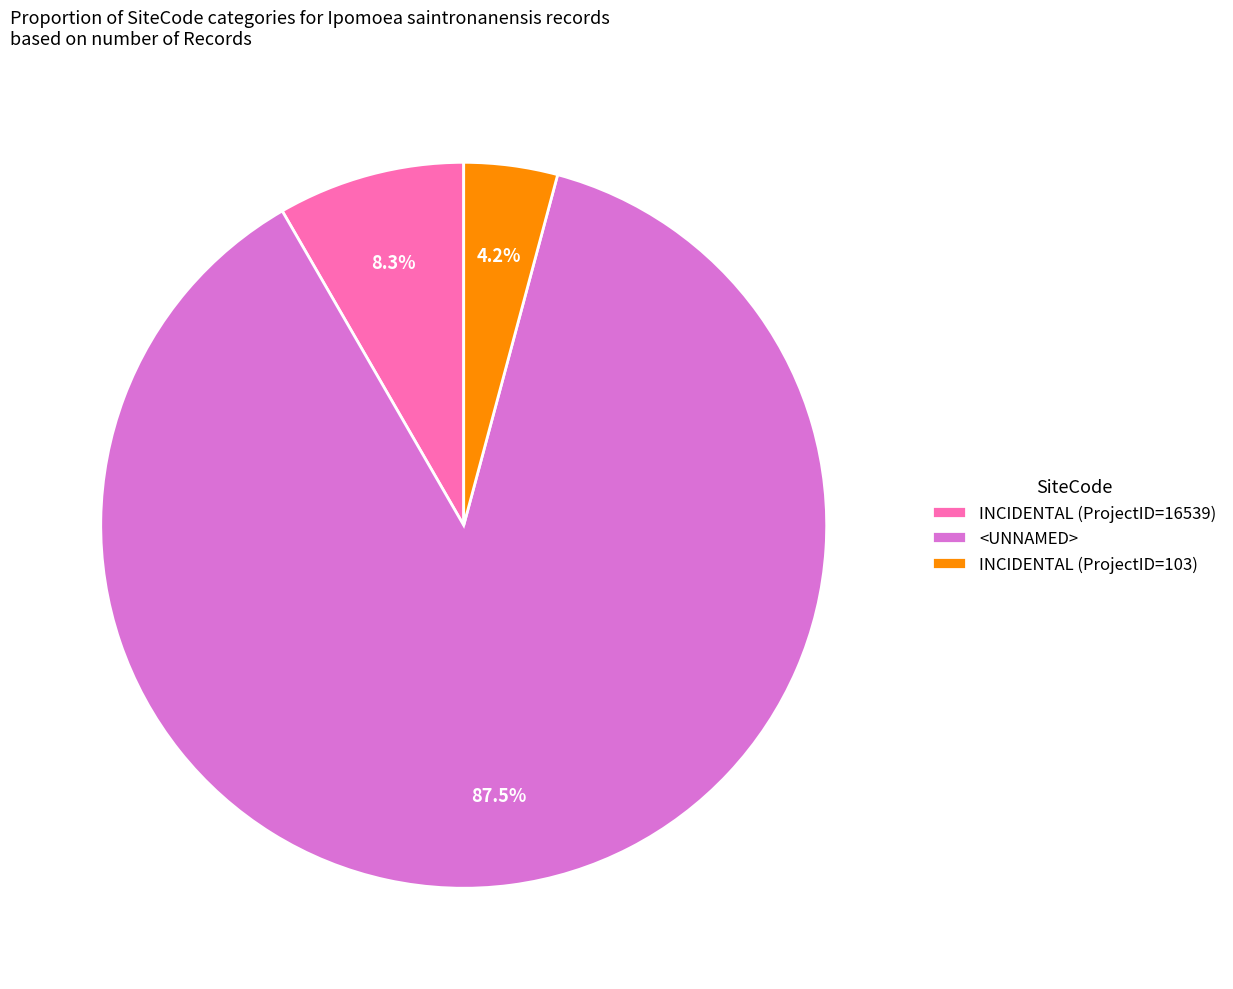

Which slice is the largest?

<UNNAMED>